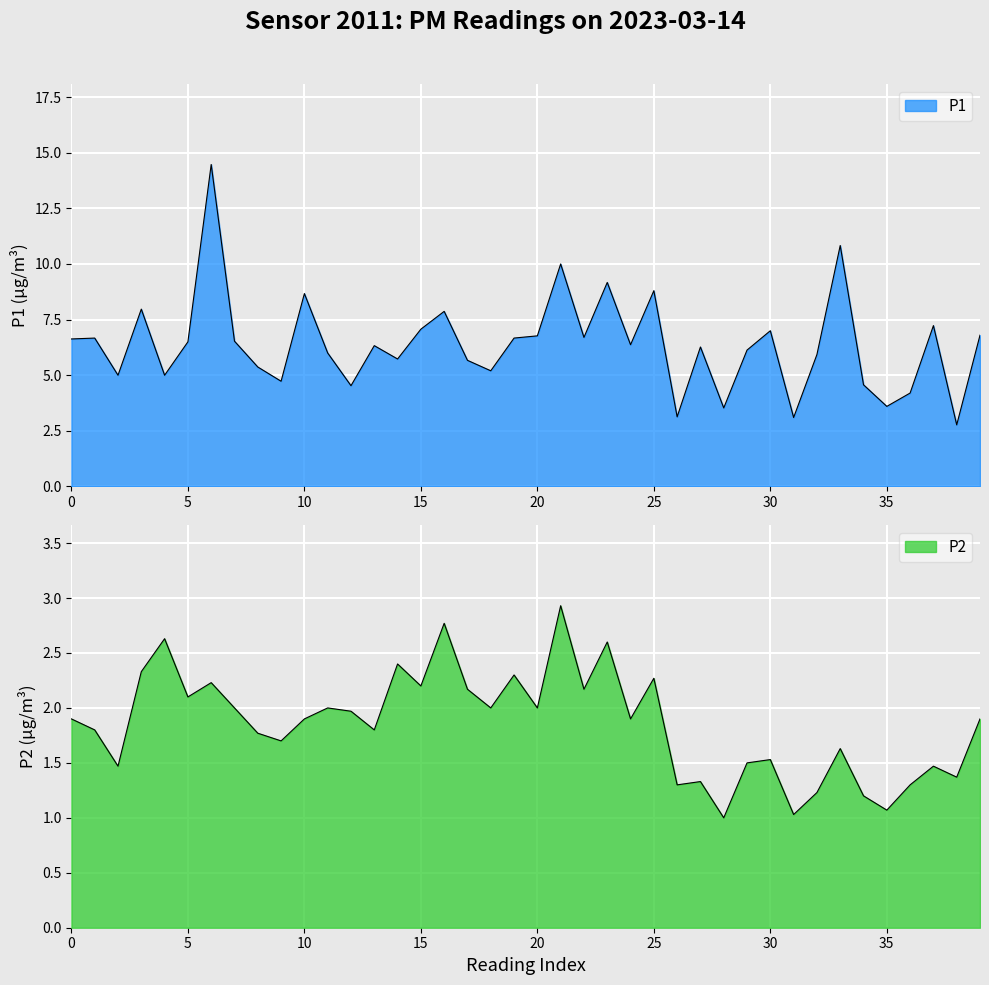

Which has a higher value, 22 or 14?

22